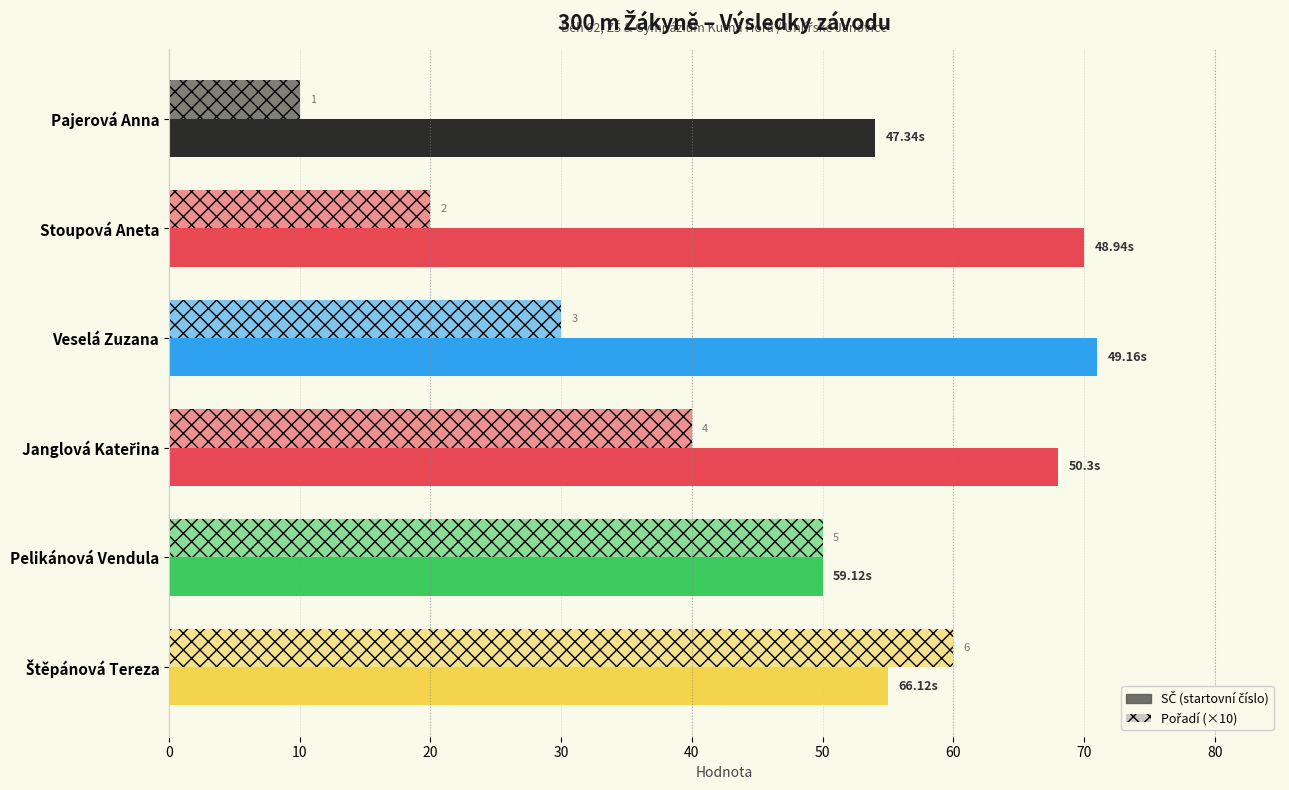

What is the sum of all Pořadí (×10) values?

210